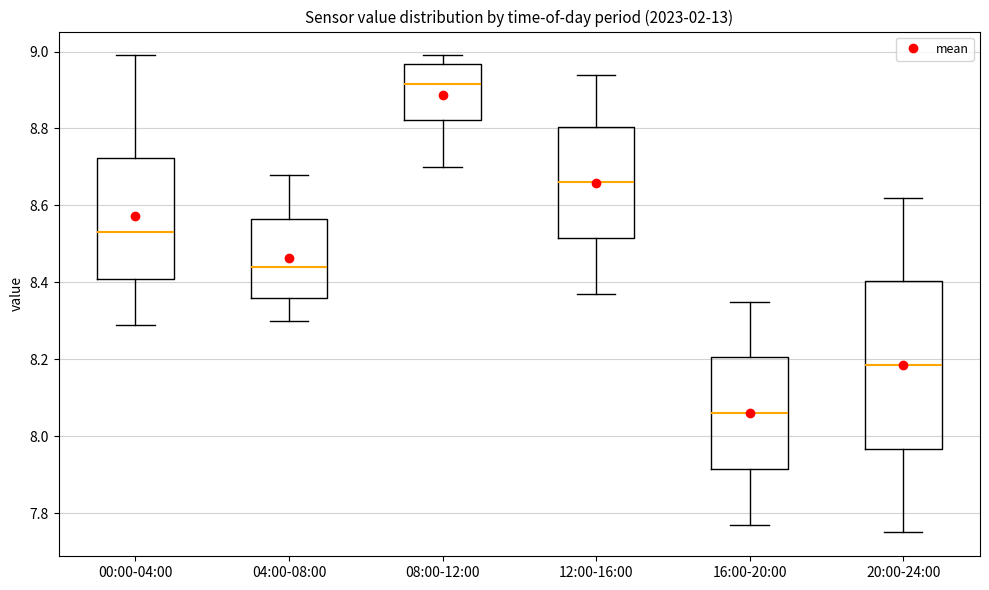

Which box's median line is the lowest?

16:00-20:00